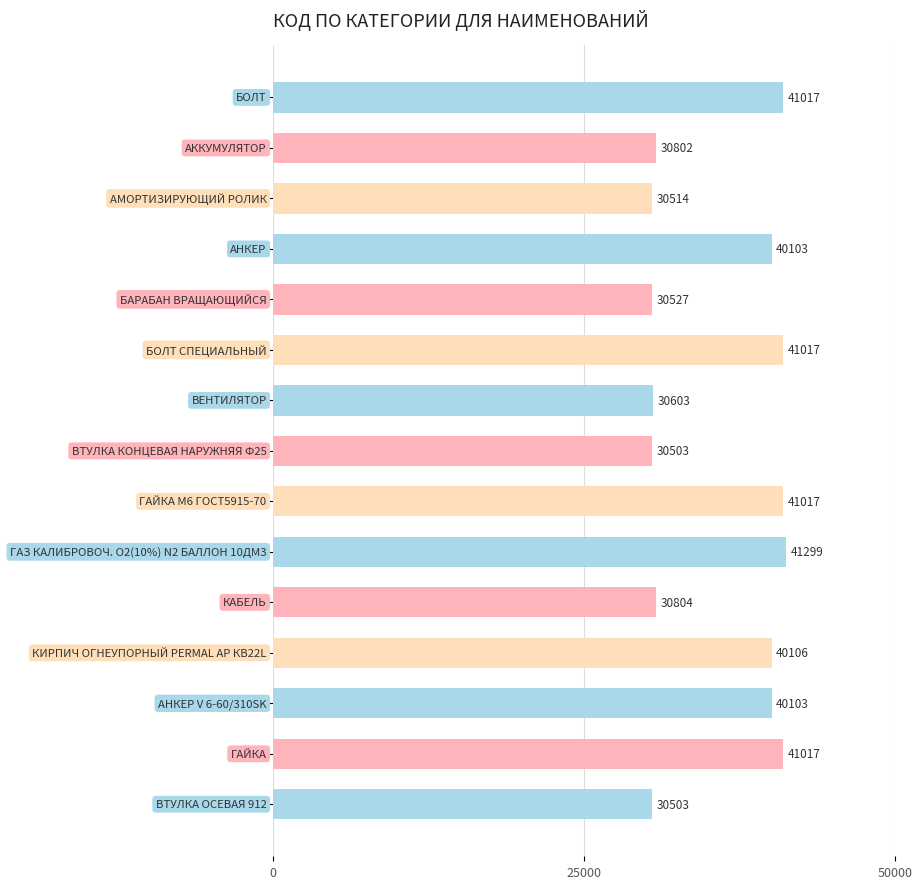

What is the difference between the maximum and minimum values?

10796